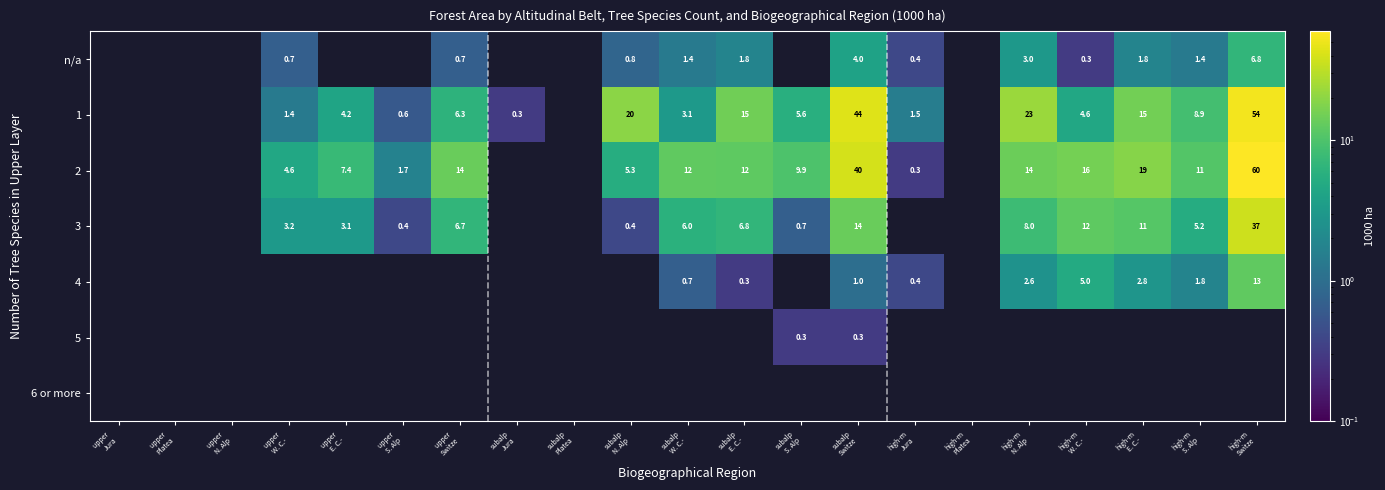

The 5 series shows 0.0 at subalp Jura. True or false?

True